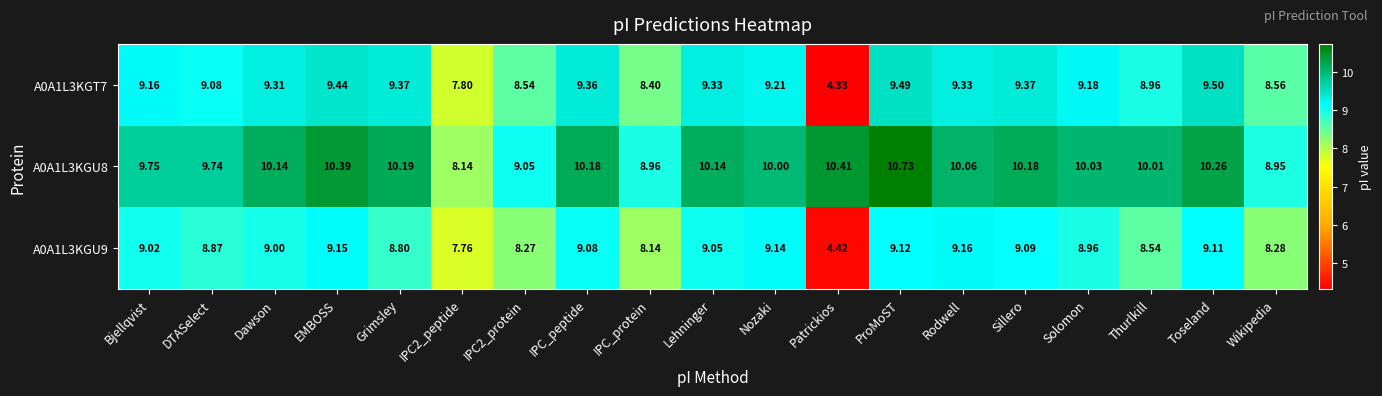

Which category has the lowest value in the A0A1L3KGU9 series?

Patrickios